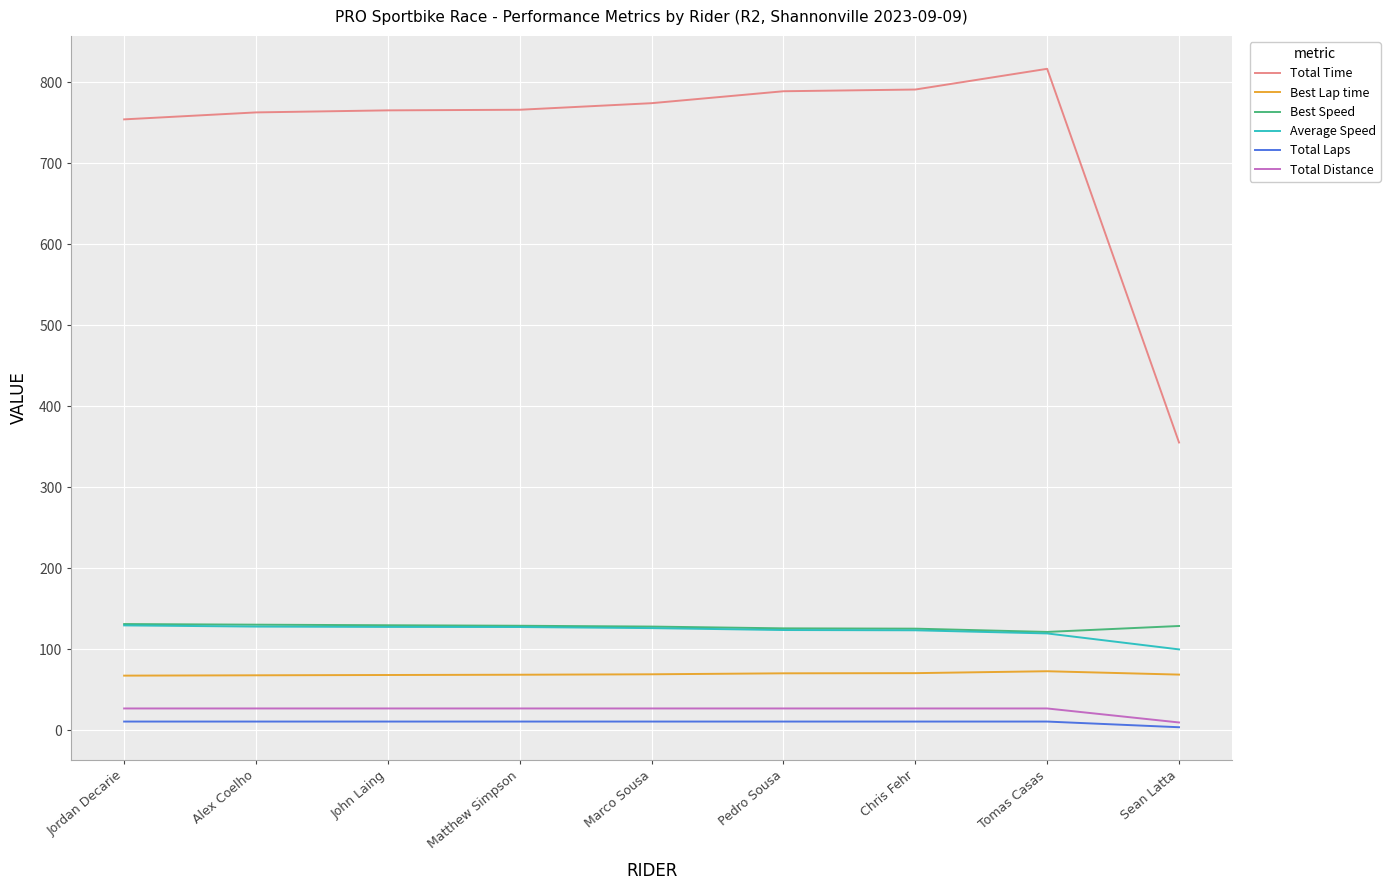

What position from the right is Marco Sousa?

5